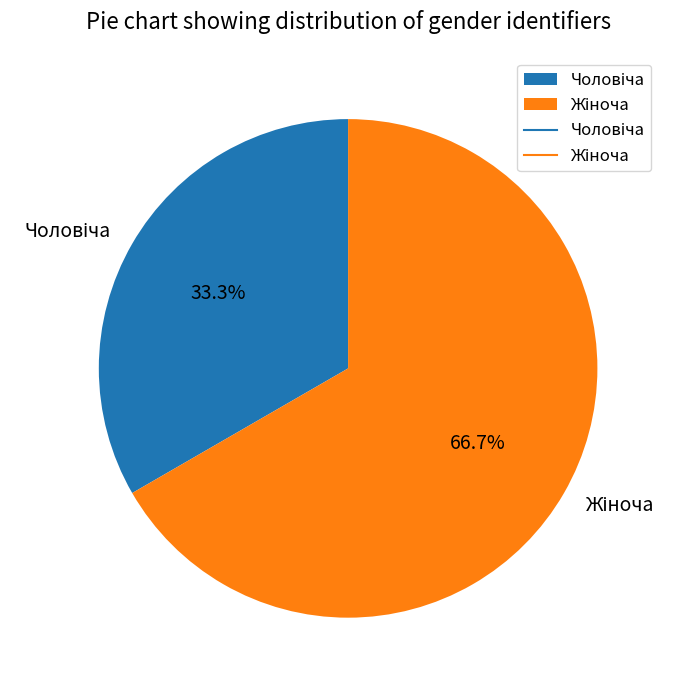

Is there a majority slice in this chart?

Yes